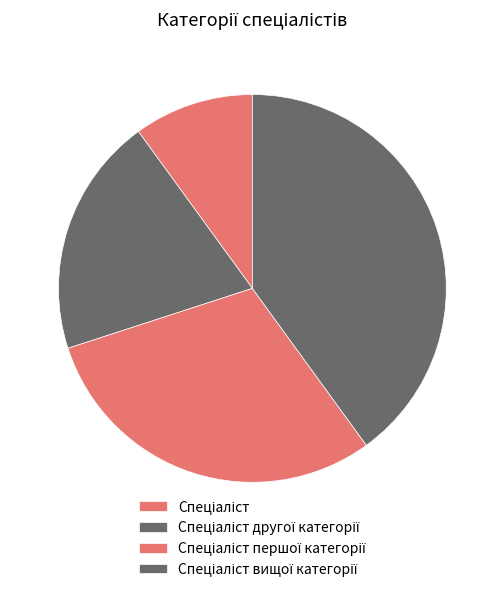

How many segments does this pie chart have?

4